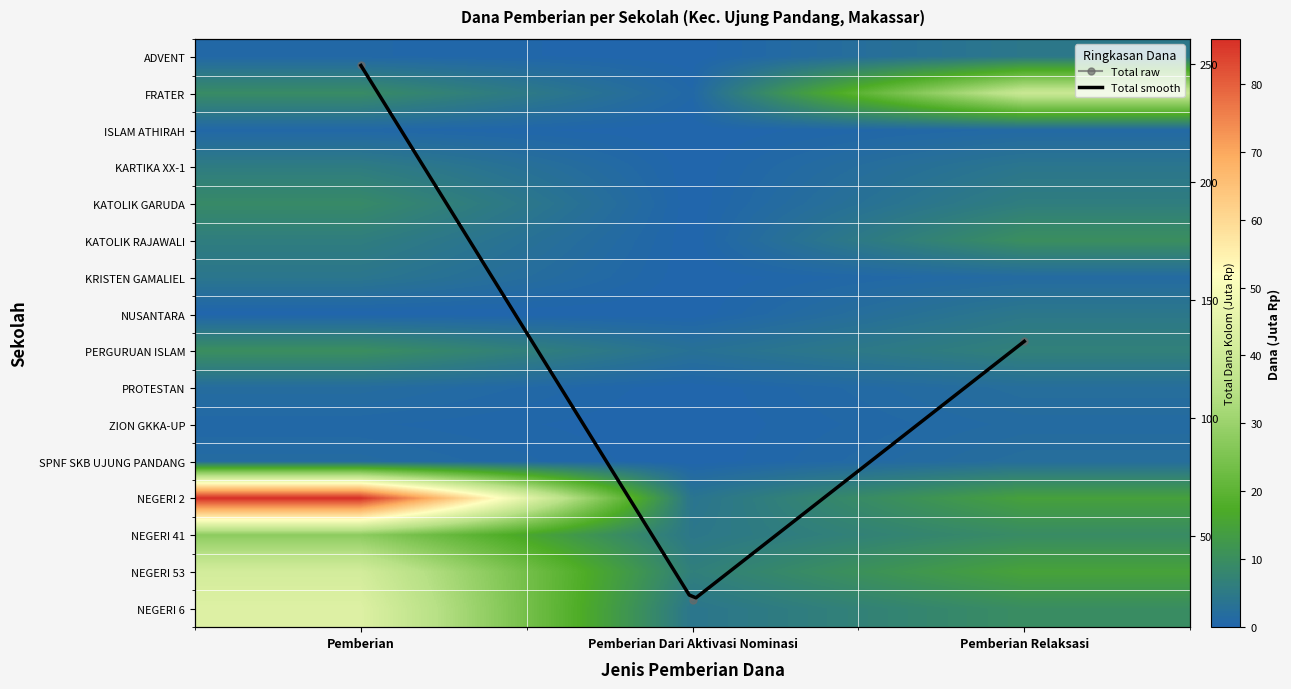

Which has a higher value, Pemberian or Pemberian Dari Aktivasi Nominasi?

Pemberian